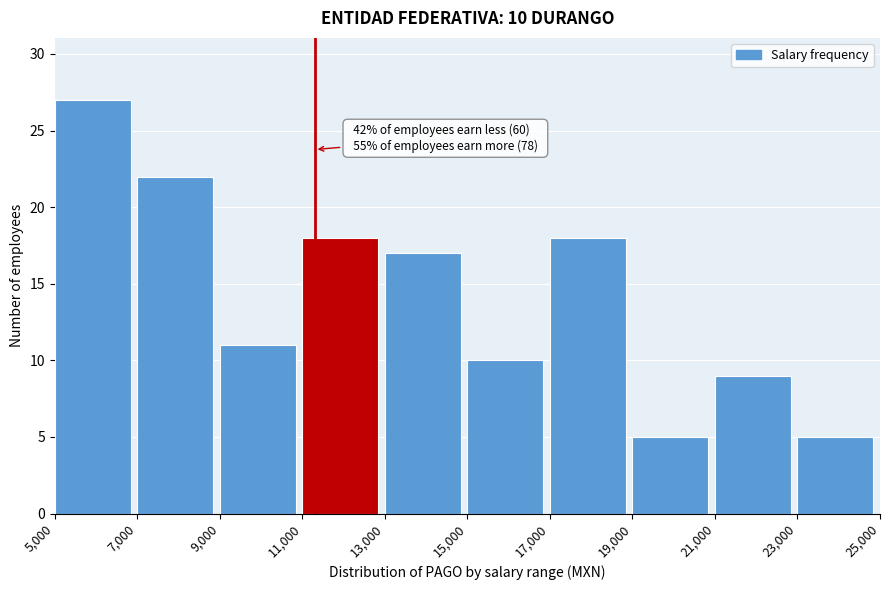

Which range on the x-axis has the tallest bar?

5,000 to 7,000